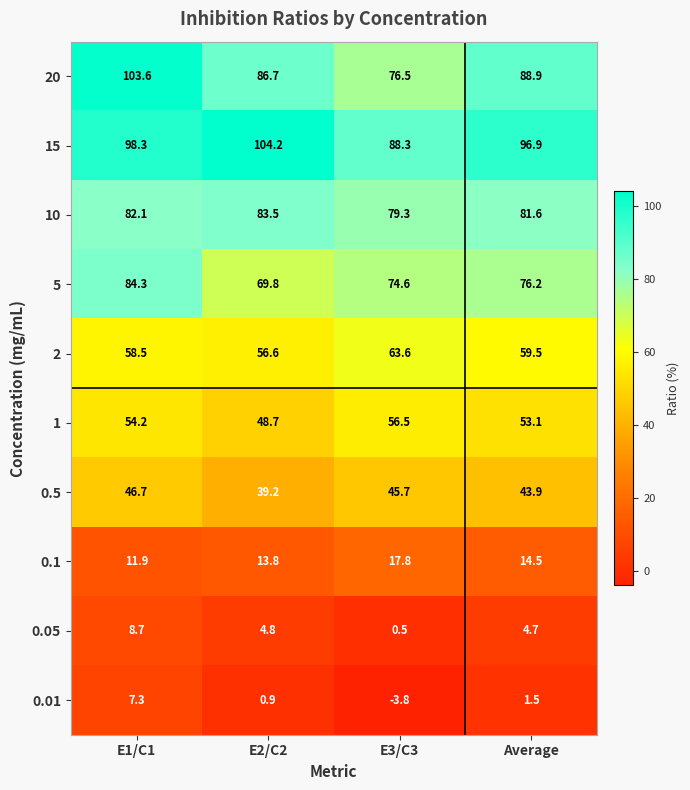

At which category is the sum across all series the highest?

E1/C1